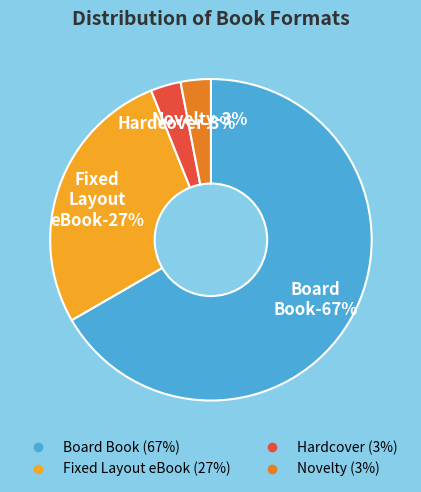

What percentage is NOT represented by Hardcover?

97.0%